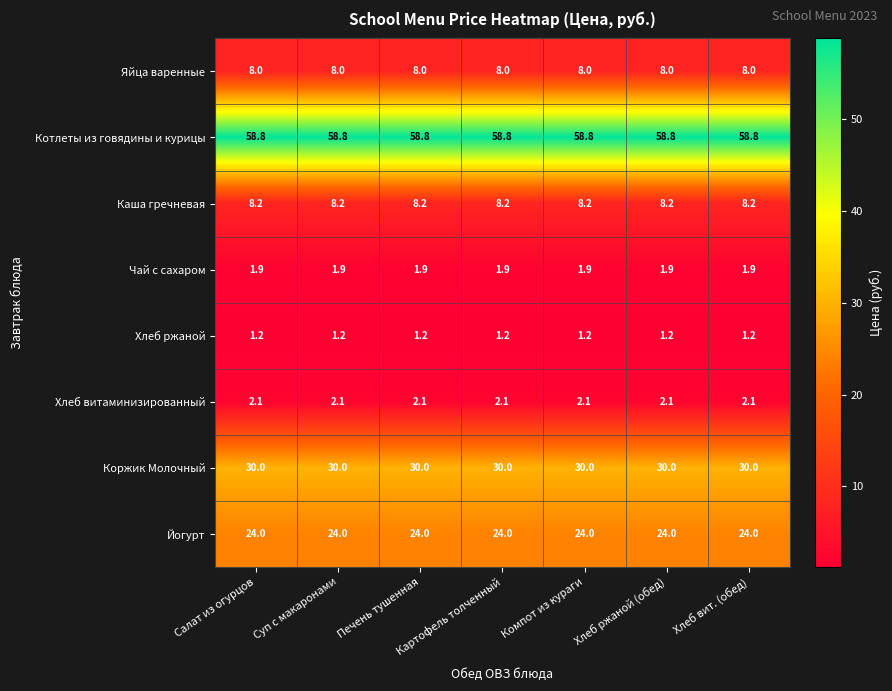

What is the greatest value displayed?

58.8